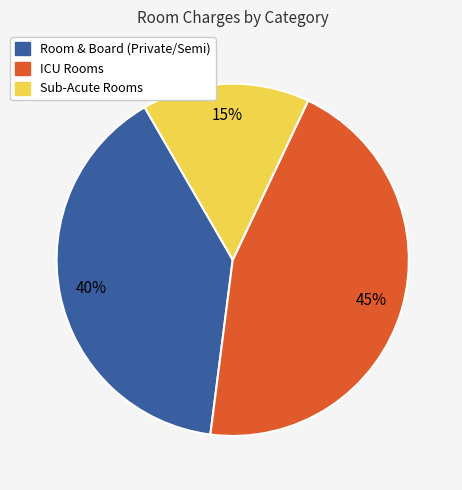

Is there any slice that represents more than half of the pie?

No